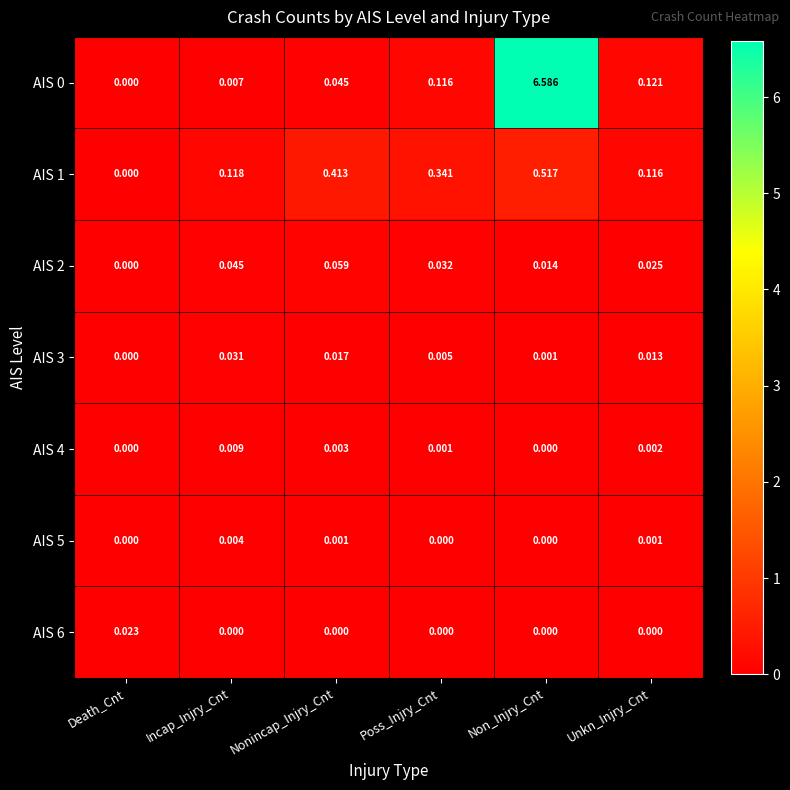

Is the value of AIS 4 at Incap_Injry_Cnt greater than the value of AIS 6 at Death_Cnt?

No